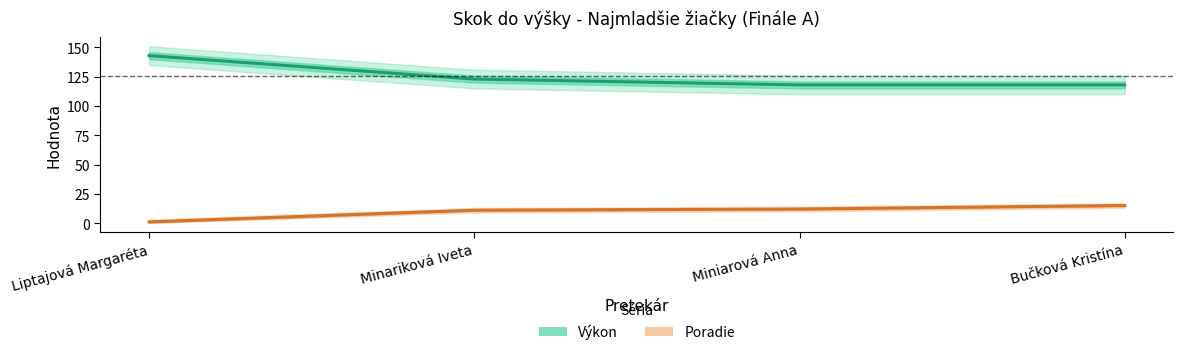

List the series in order of their overall mean, highest first.

Výkon, Poradie